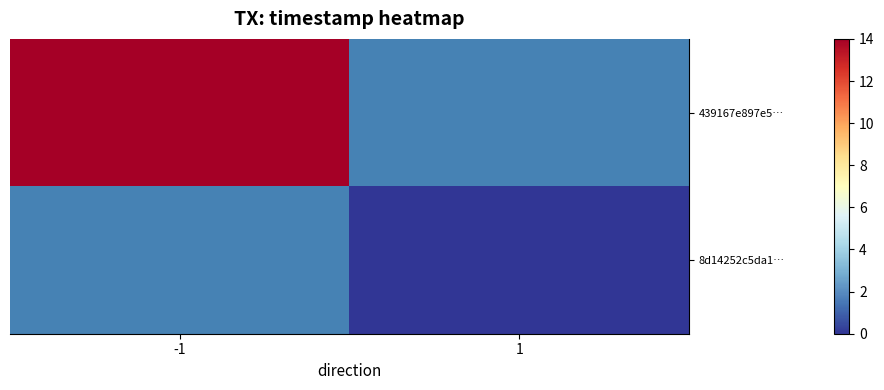

At how many categories does at least one series exceed 13?

1